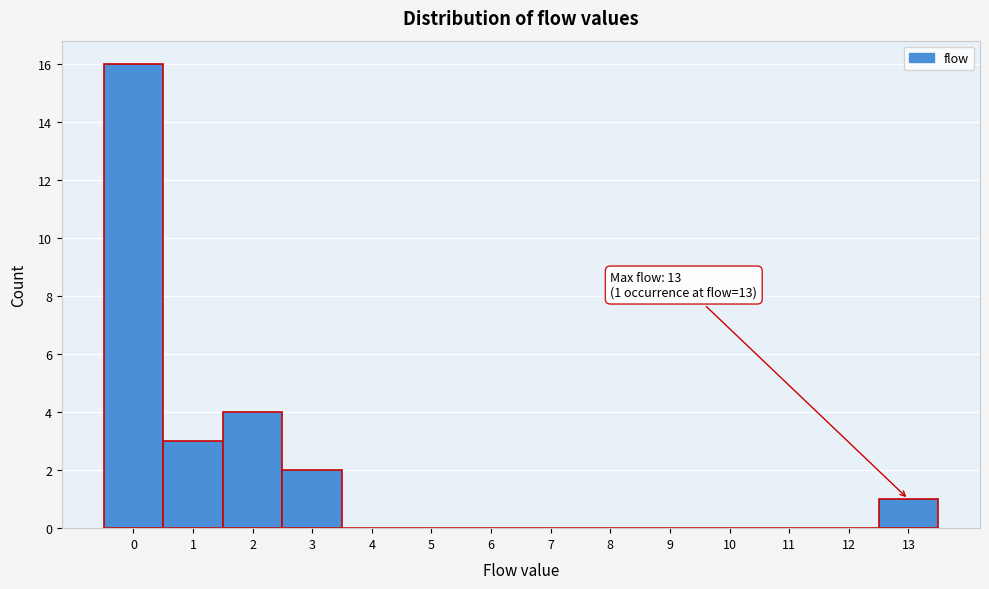

Which range on the x-axis has the tallest bar?

-0.5 to 0.5